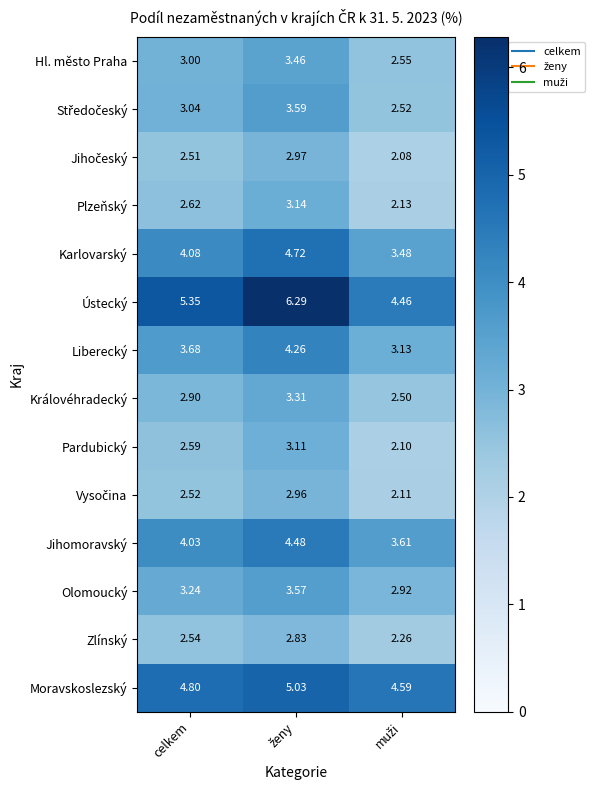

Which series has the widest spread of values?

Ústecký